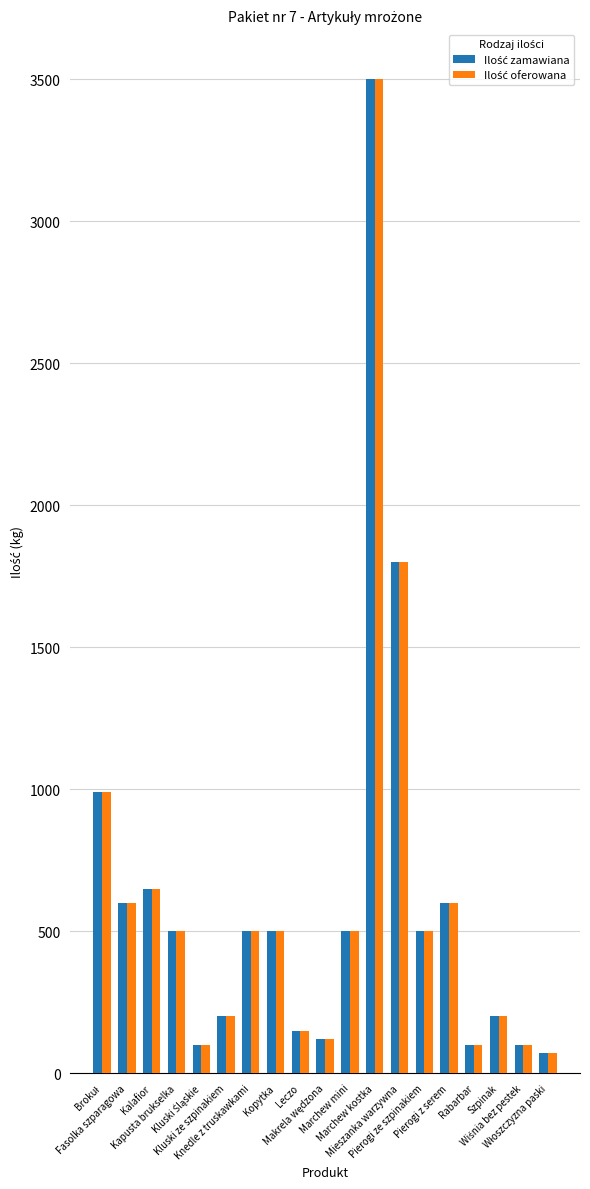

How many data points does each series have?

19